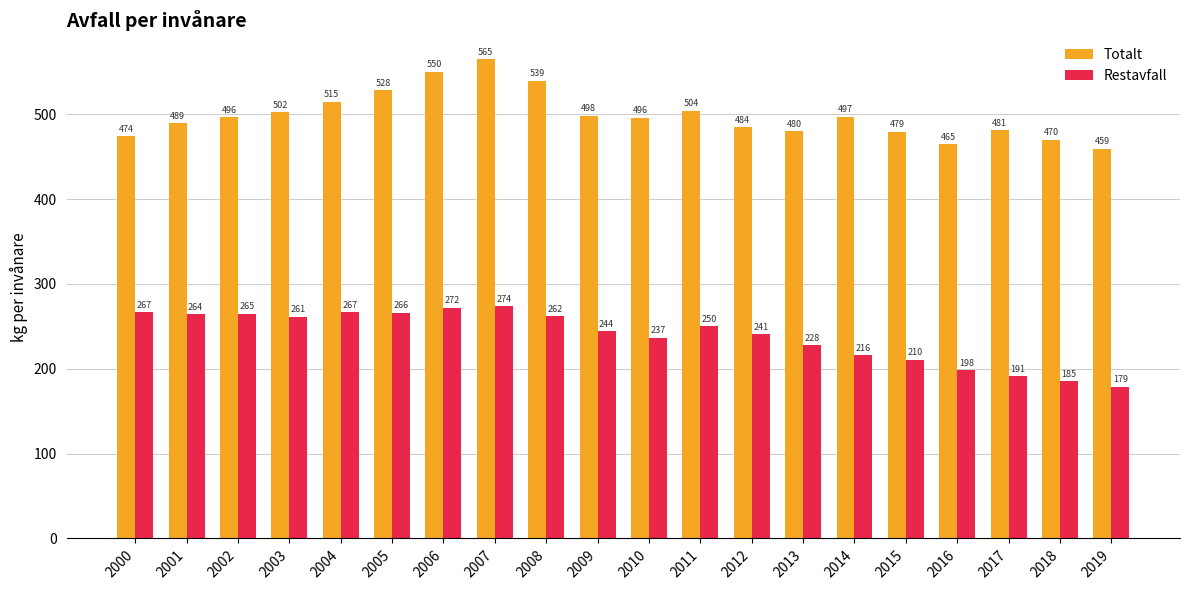

How many groups of bars are there?

20